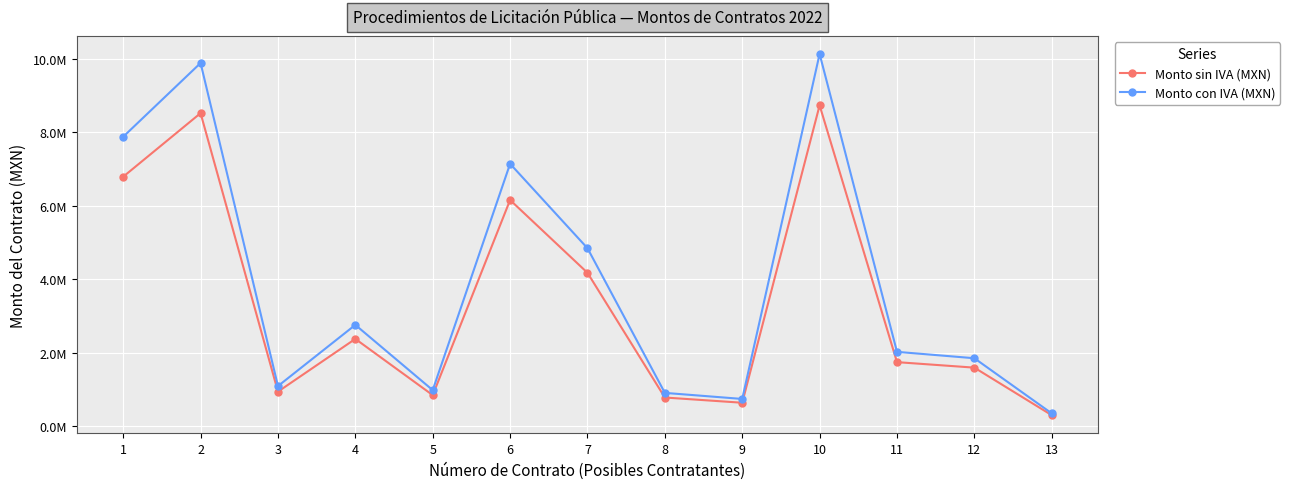

What are all the series names shown in the legend?

Monto sin IVA (MXN), Monto con IVA (MXN)